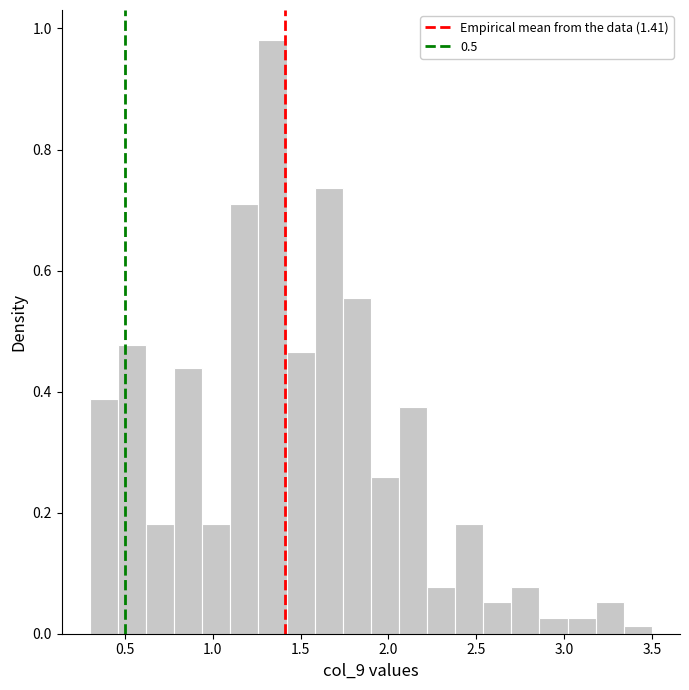

Around what value on the x-axis is the tallest bar? Give the approximate position of its centre, as read against the axis.

1.35